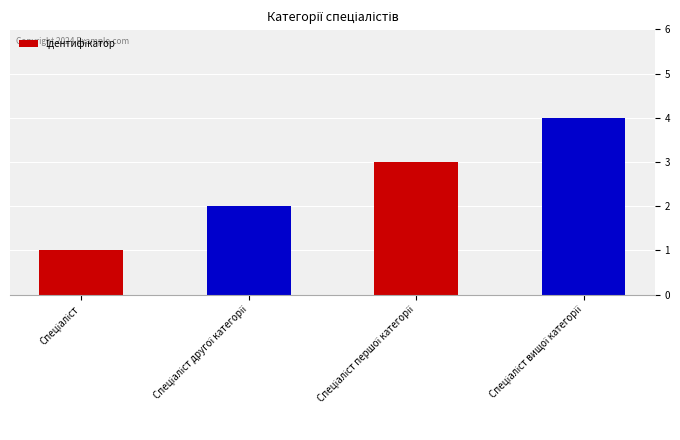

What is the difference between the maximum and minimum values?

3